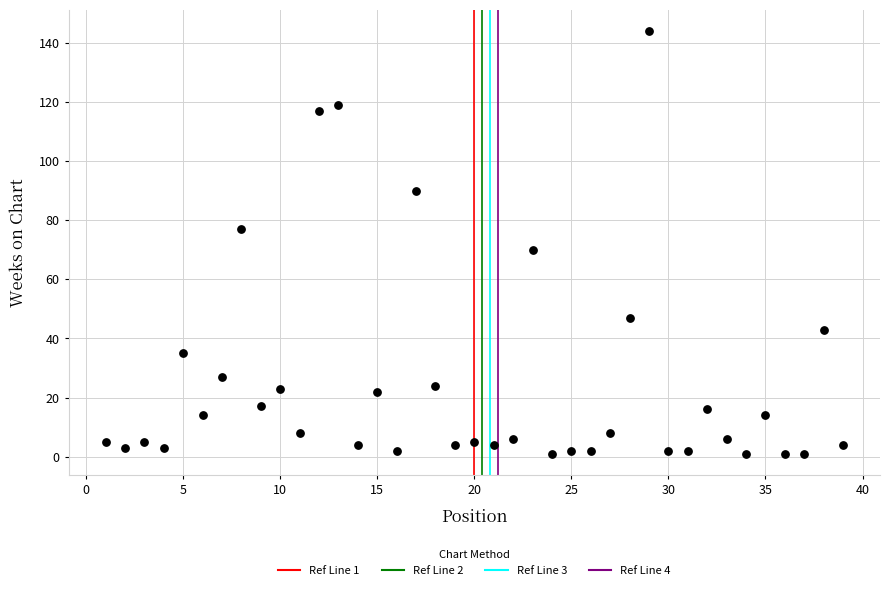

What is the range of Y values (max minus min)?

143